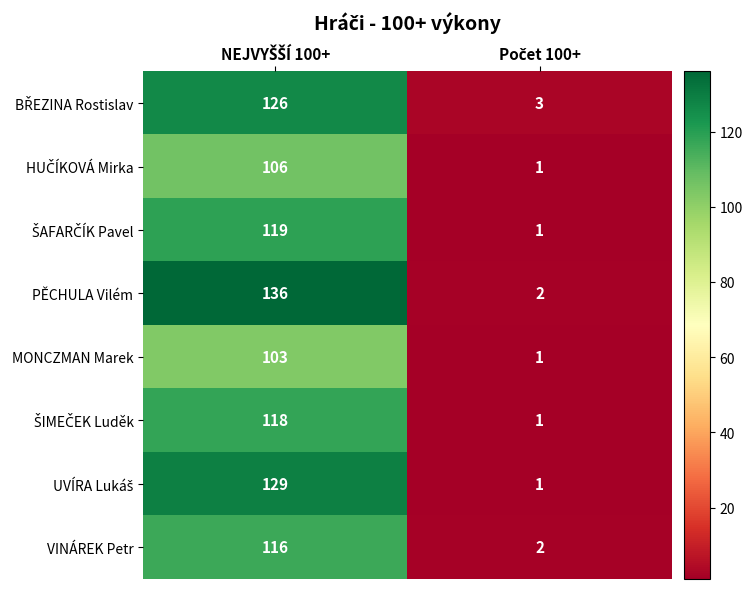

Which series has the largest total across all categories?

PĚCHULA Vilém